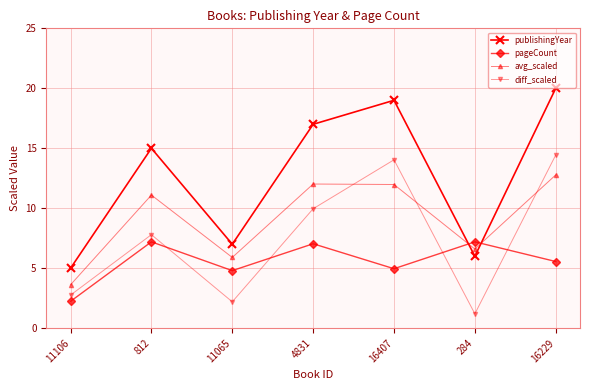

Reading right to left, extract all data points from this chart.

publishingYear: 16229=20.0	284=6.0	16407=19.0	4831=17.0	11065=7.0	812=15.0	11106=5.0
pageCount: 16229=5.6	284=7.2	16407=5.0	4831=7.0	11065=4.8	812=7.2	11106=2.2
avg_scaled: 16229=12.8	284=6.6	16407=12.0	4831=12.0	11065=5.9	812=11.1	11106=3.6
diff_scaled: 16229=14.4	284=1.2	16407=14.0	4831=10.0	11065=2.2	812=7.8	11106=2.8